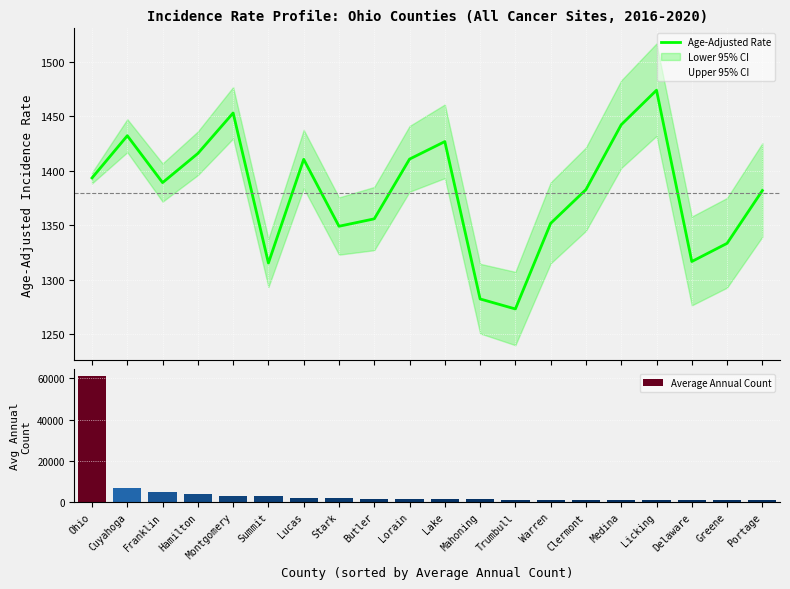

What is the difference between the values at Franklin and Lorain?

21.6